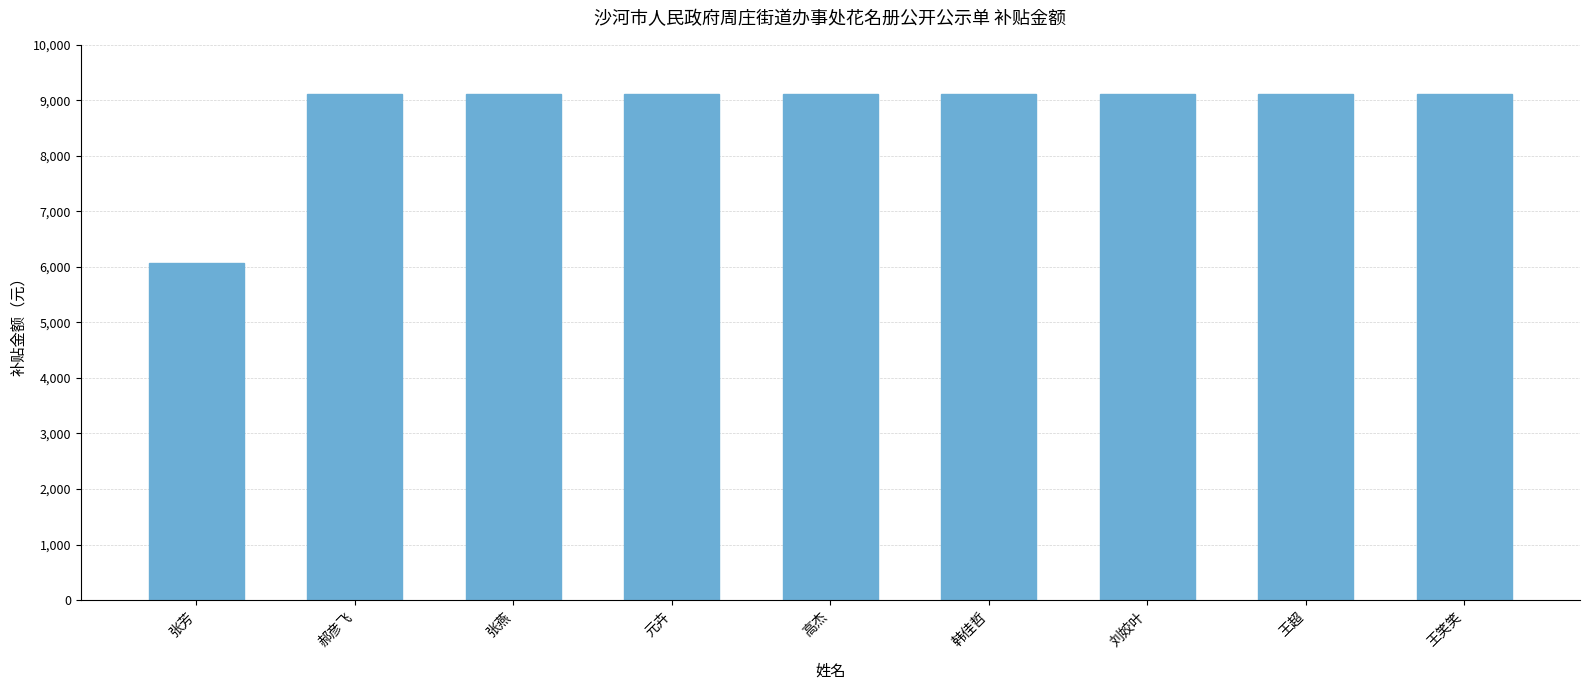

What is the difference between the maximum and minimum values?

3044.0